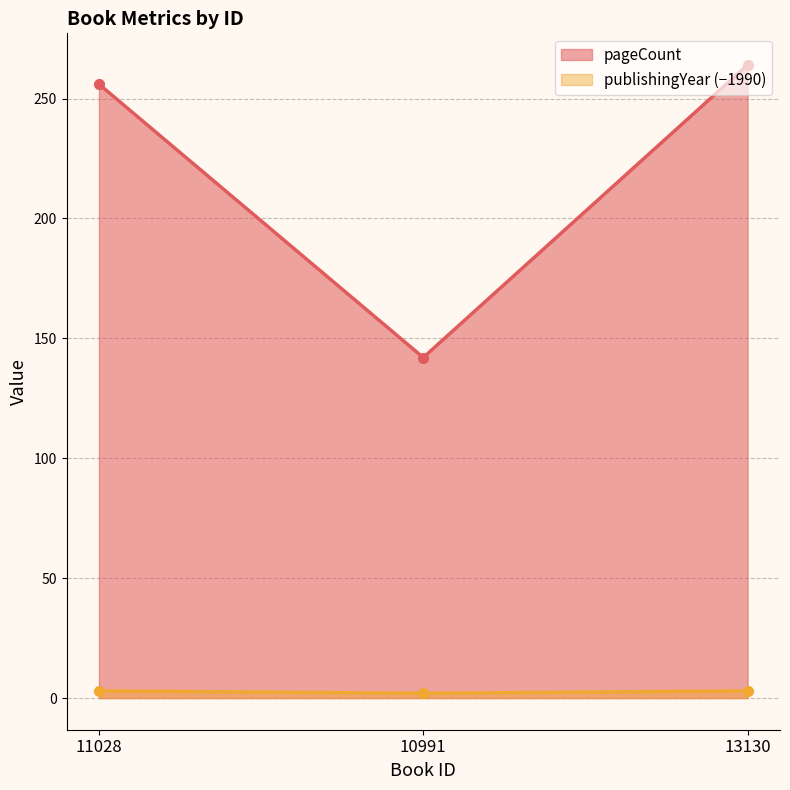

Reading right to left, transcribe all the data shown in this chart.

pageCount: 13130=264	10991=142	11028=256
publishingYear: 13130=3	10991=2	11028=3